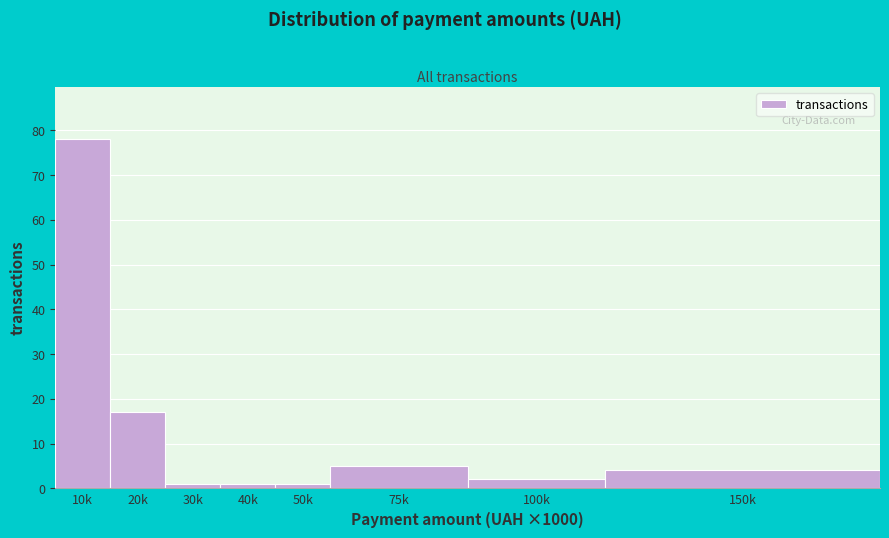

Reading right to left, list all the values displayed in this chart.

150k=4	100k=2	75k=5	50k=1	40k=1	30k=1	20k=17	10k=78